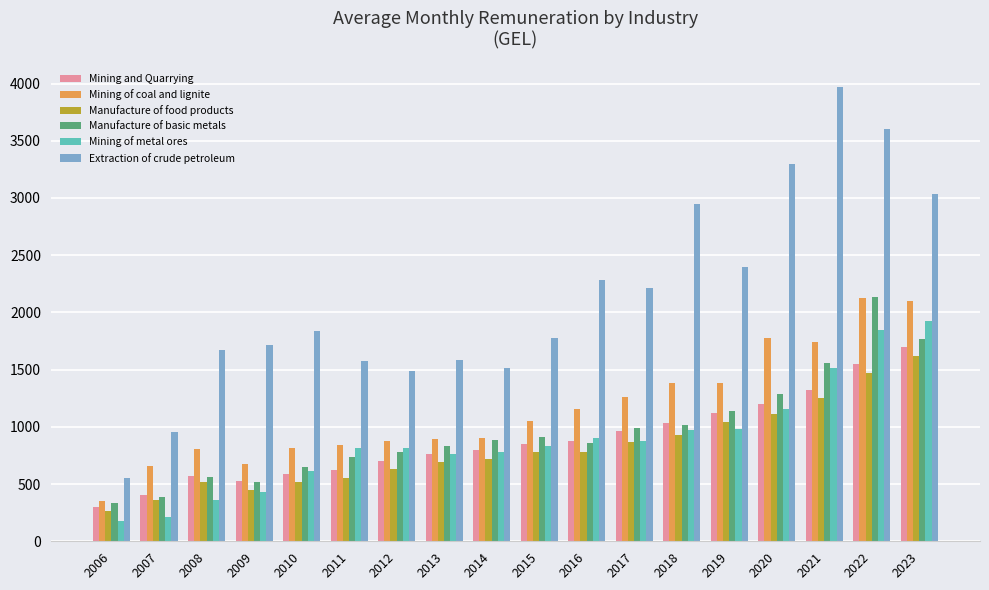

What is the smallest value displayed?

173.1